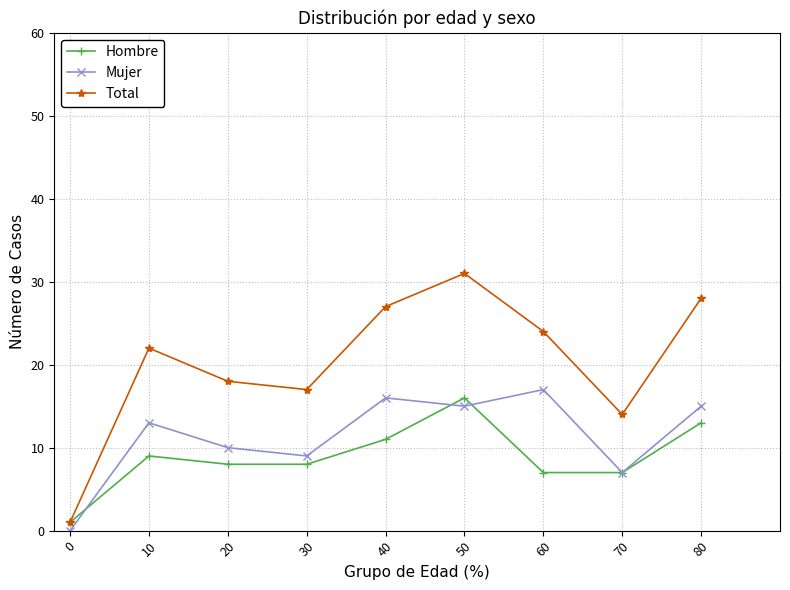

True or false: Mujer and Total intersect in this chart.

False